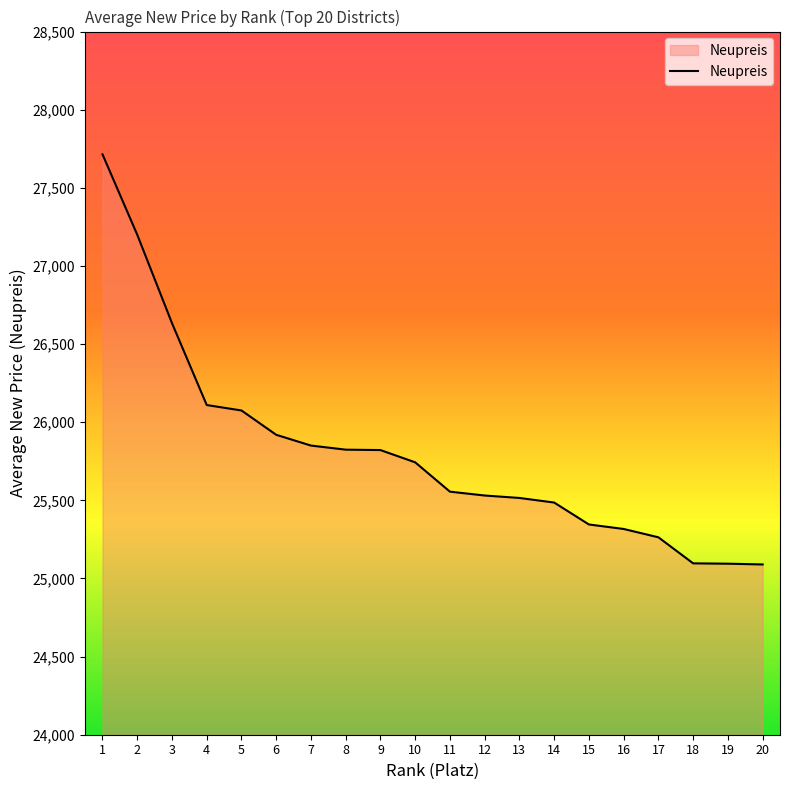

What is the ratio of the value at 9 to the value at 2?

0.9